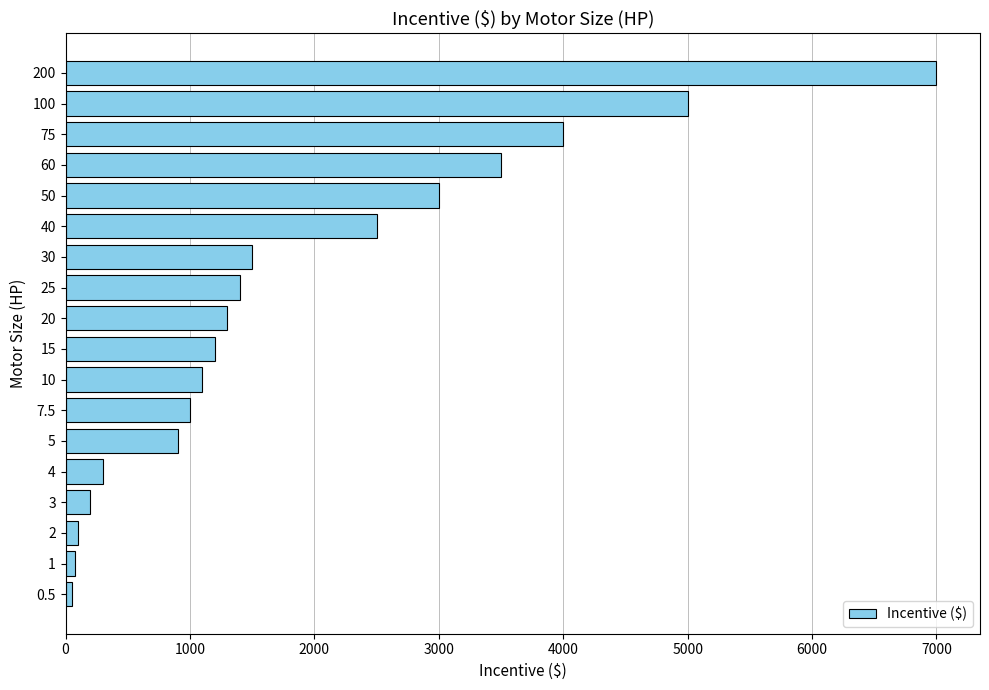

What is the difference between the maximum and minimum values?

6950